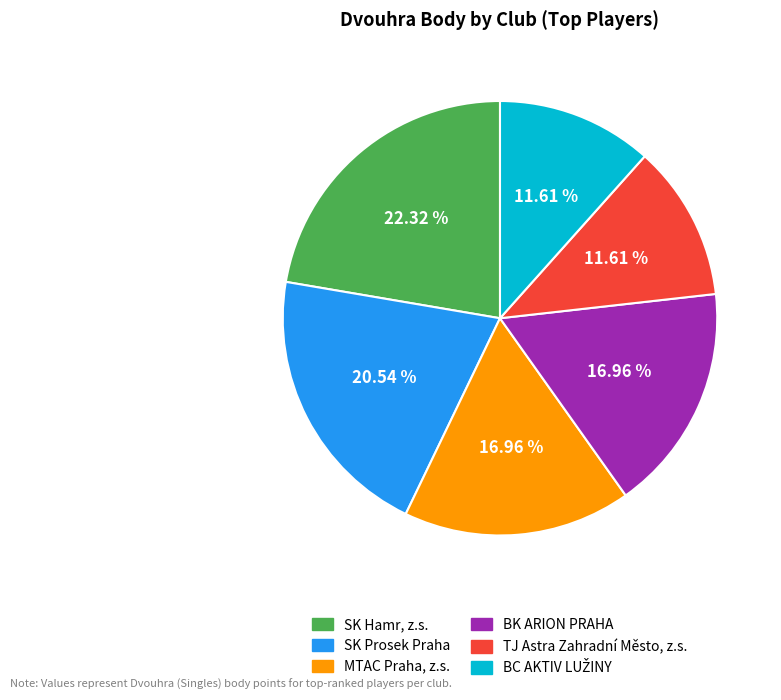

Which category has the biggest portion of the pie?

SK Hamr, z.s.